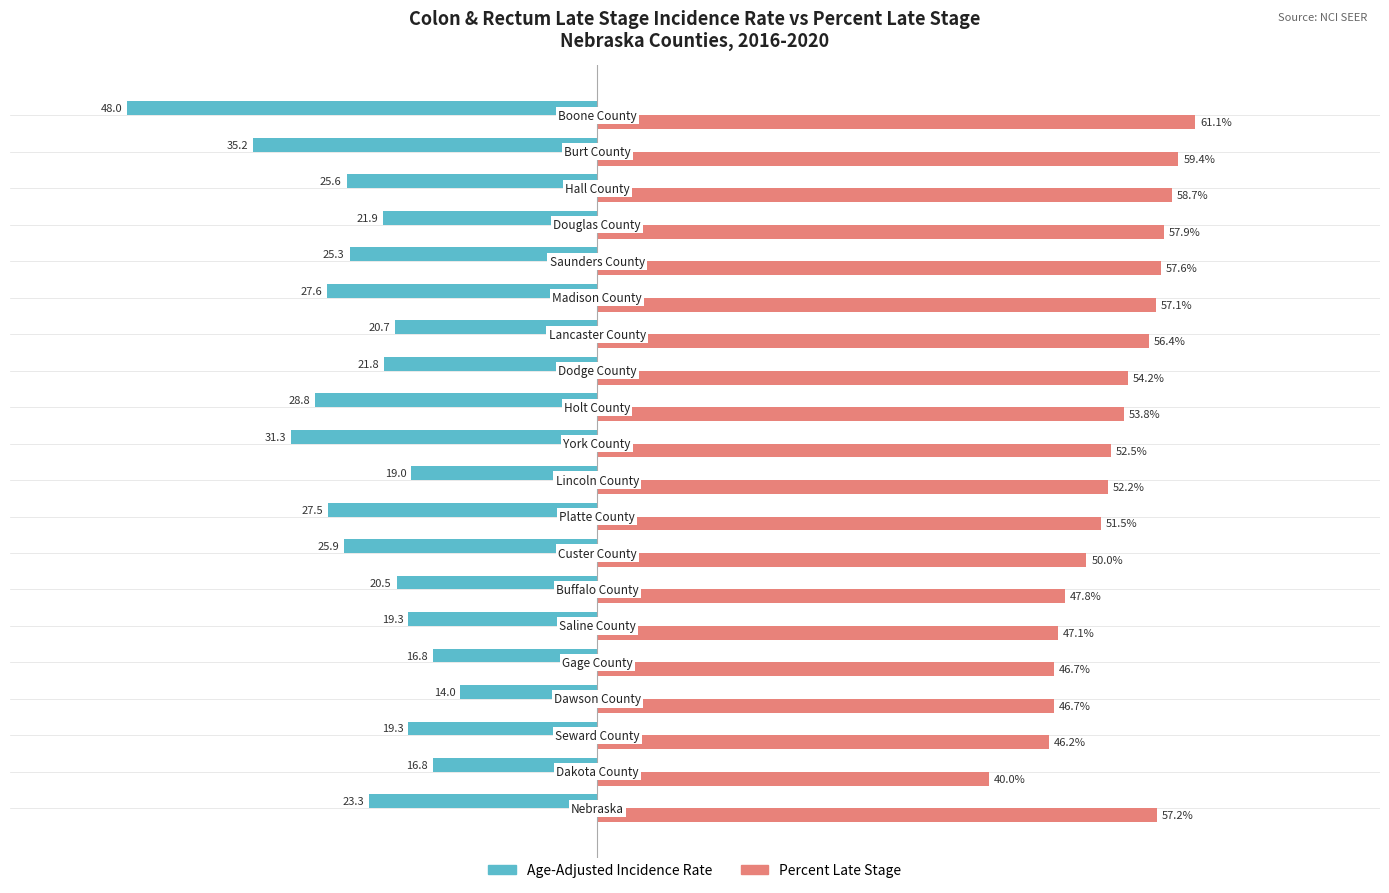

Which series has the widest spread of values?

Age-Adjusted Incidence Rate